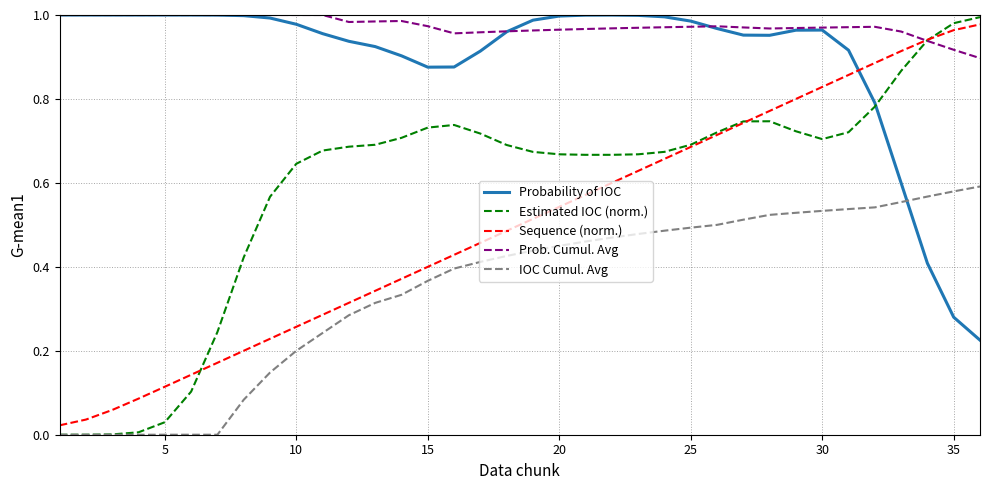

True or false: IOC Cumul. Avg and Prob. Cumul. Avg cross at least once.

False